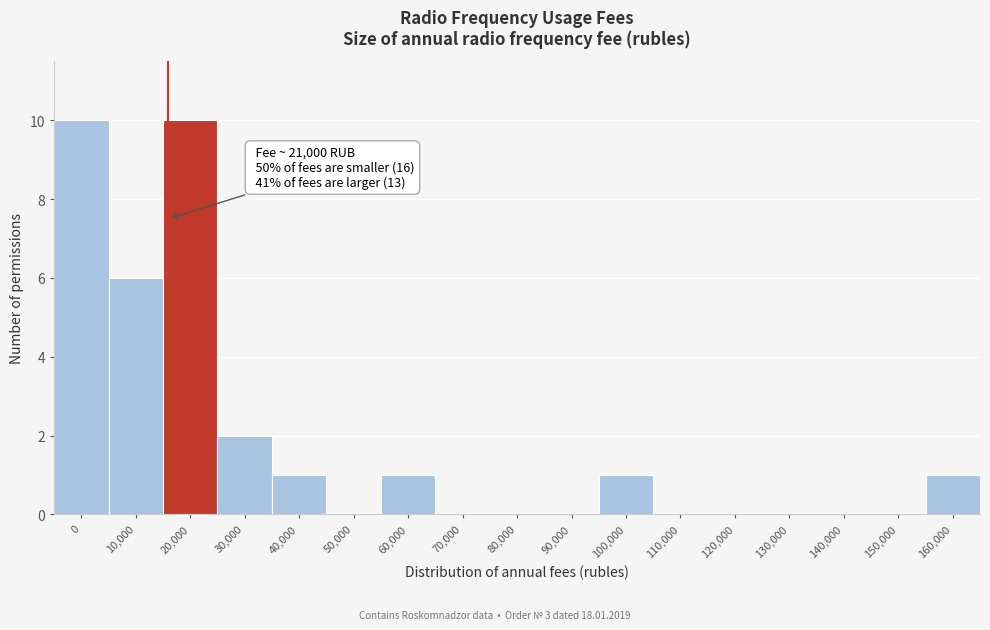

Reading left to right, extract all data points from this chart.

0=10	10,000=6	20,000=10	30,000=2	40,000=1	50,000=0	60,000=1	70,000=0	80,000=0	90,000=0	100,000=1	110,000=0	120,000=0	130,000=0	140,000=0	150,000=0	160,000=1